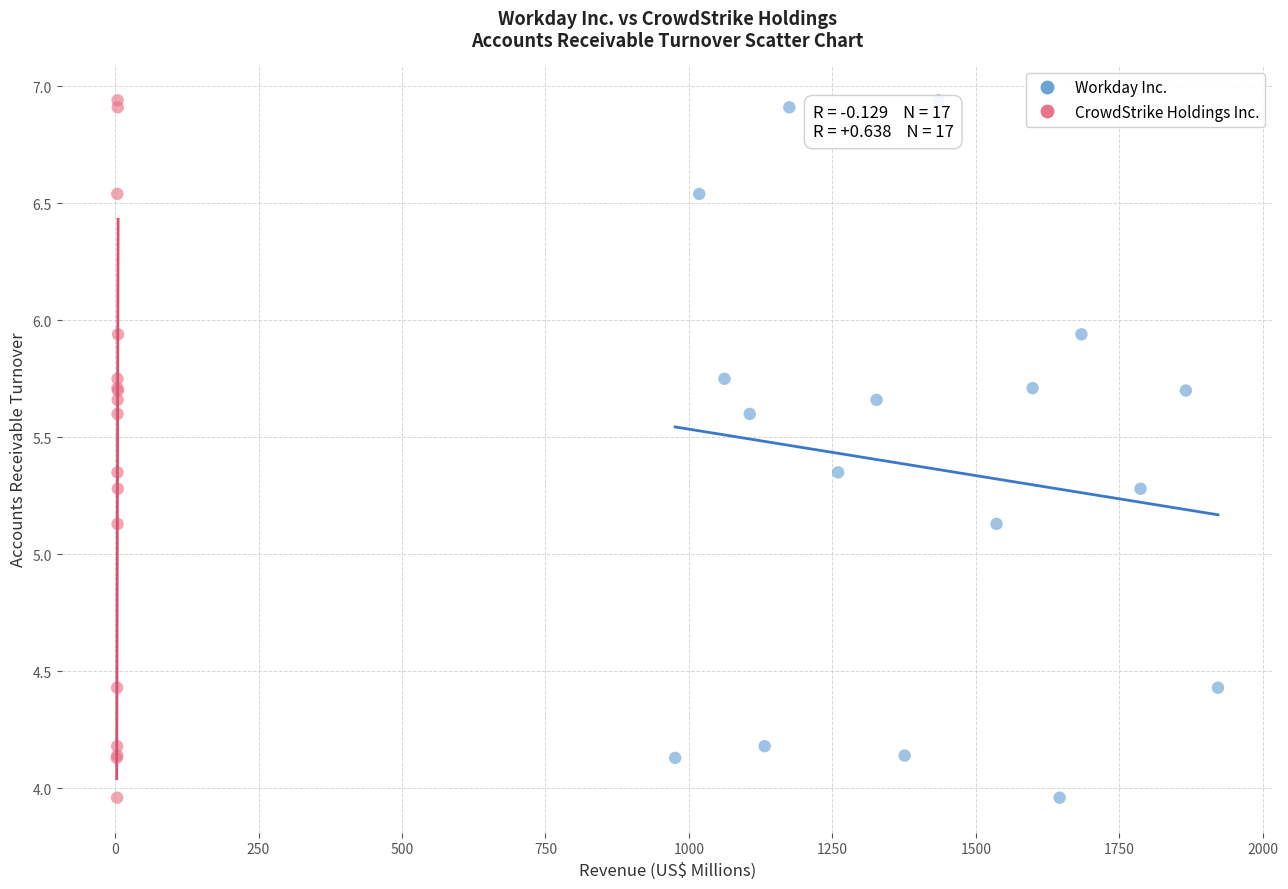

What are all the series names shown in the legend?

Workday Inc., CrowdStrike Holdings Inc.